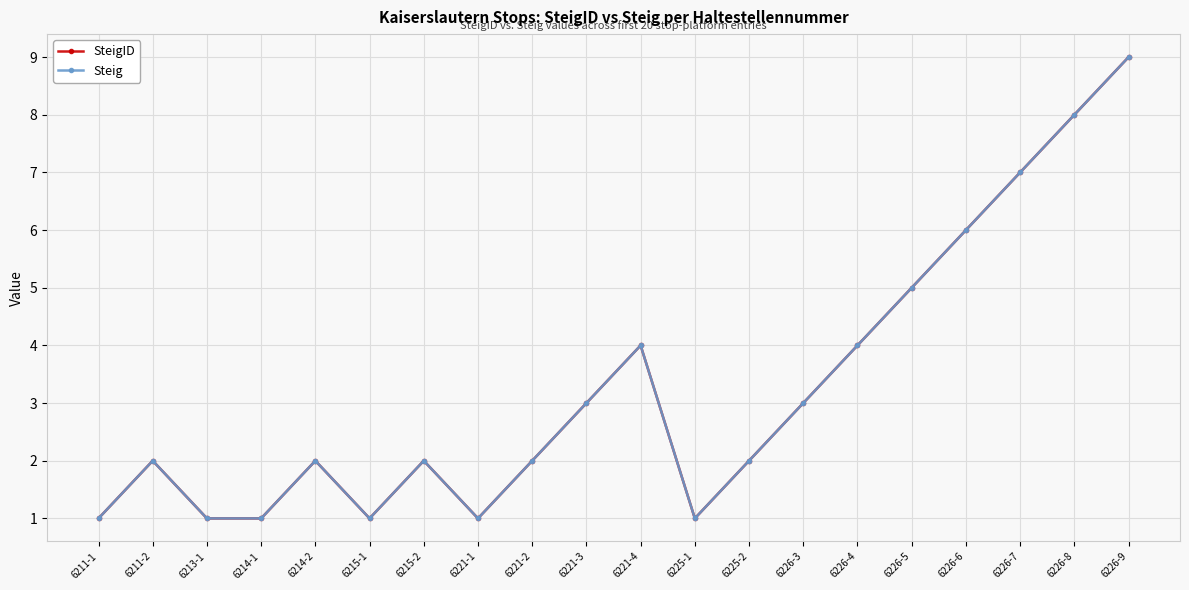

Between 6226-4 and 6221-3, which is larger?

6226-4